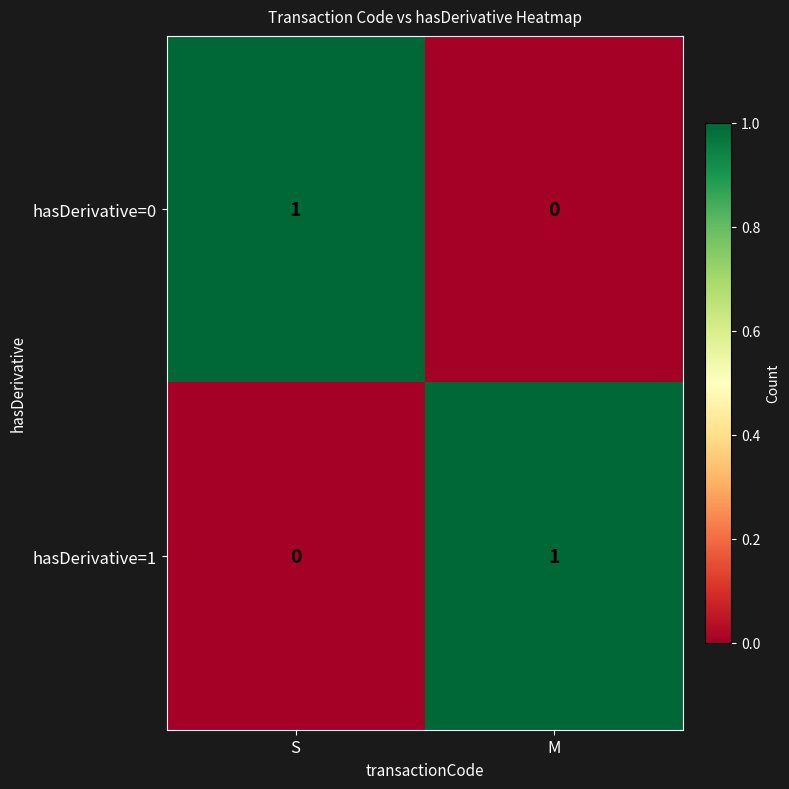

At which label does hasDerivative=0 reach its peak?

S